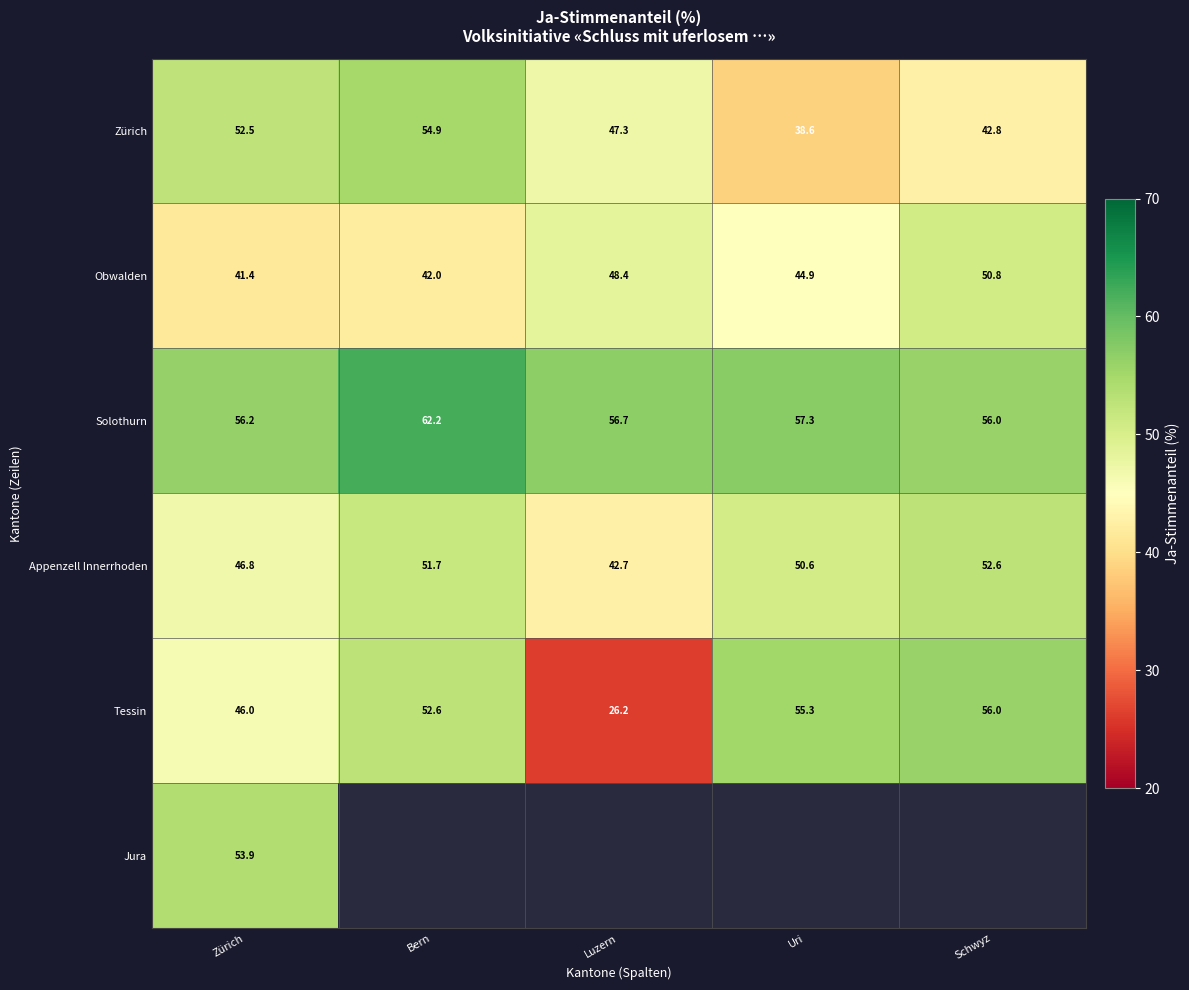

The value of Solothurn at Uri is 57.3. True or false?

True